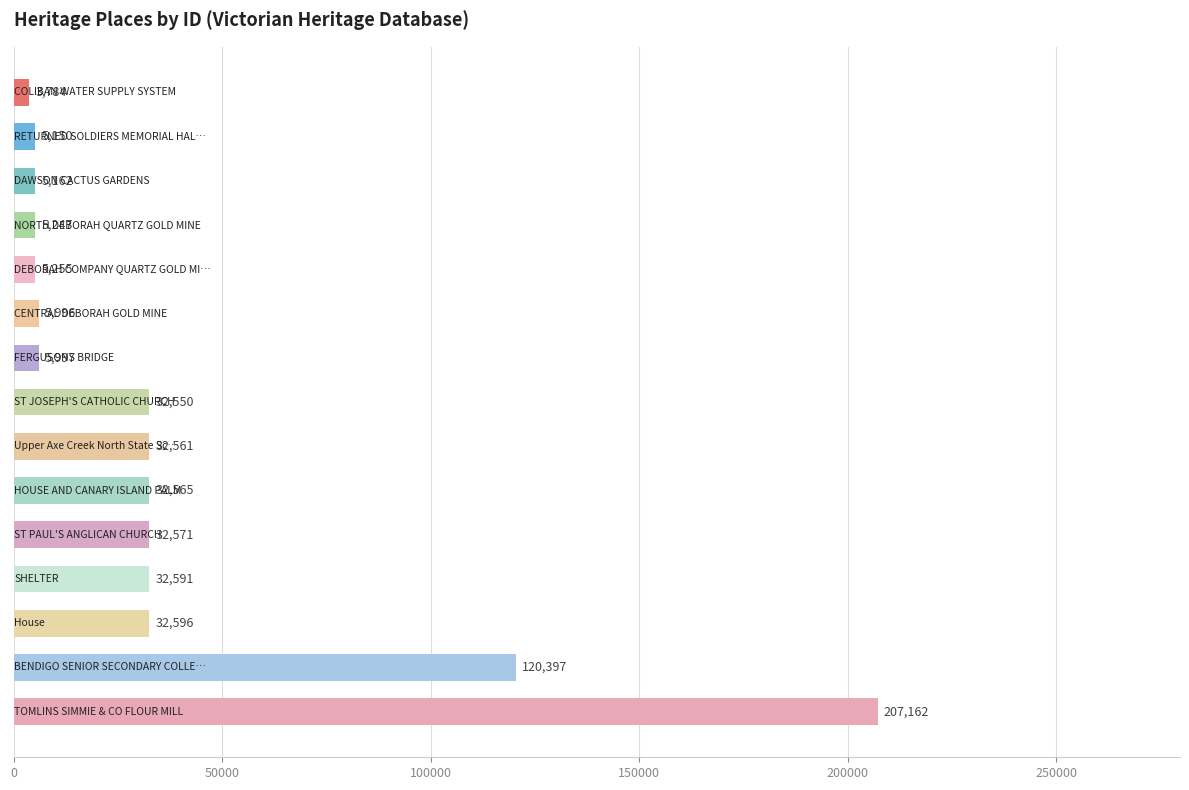

What is the sum of all values?

559584